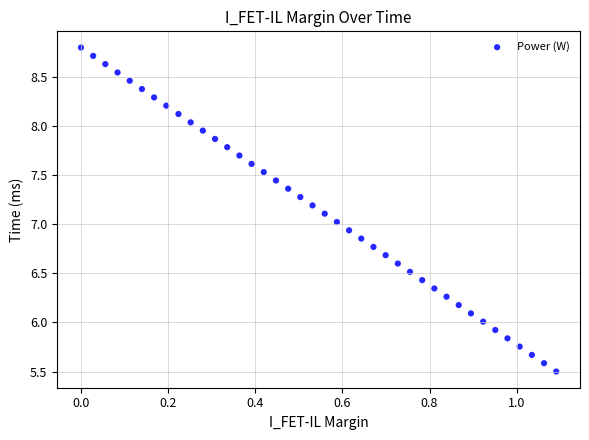

What is the range of X values (max minus min)?

1.1